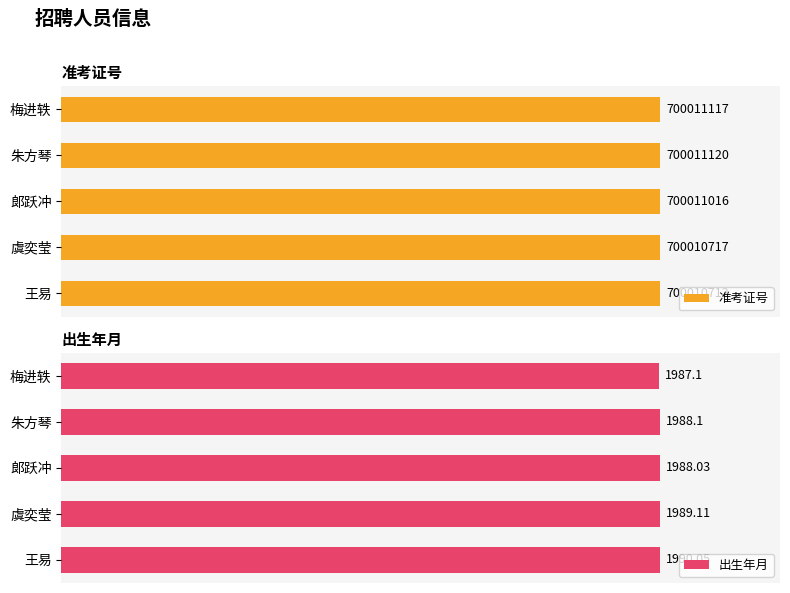

How many groups of bars are there?

5